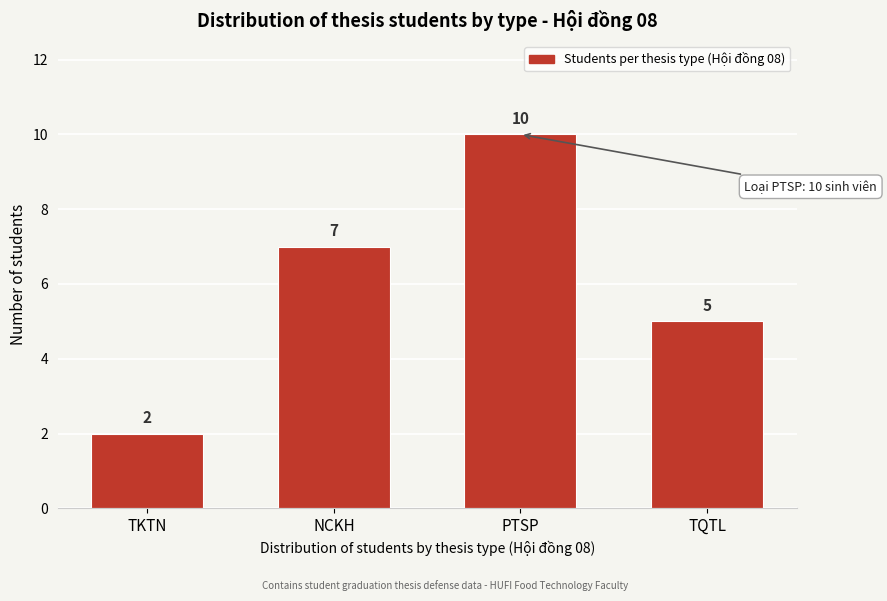

Reading left to right, what are all the values shown in this chart?

2	7	10	5